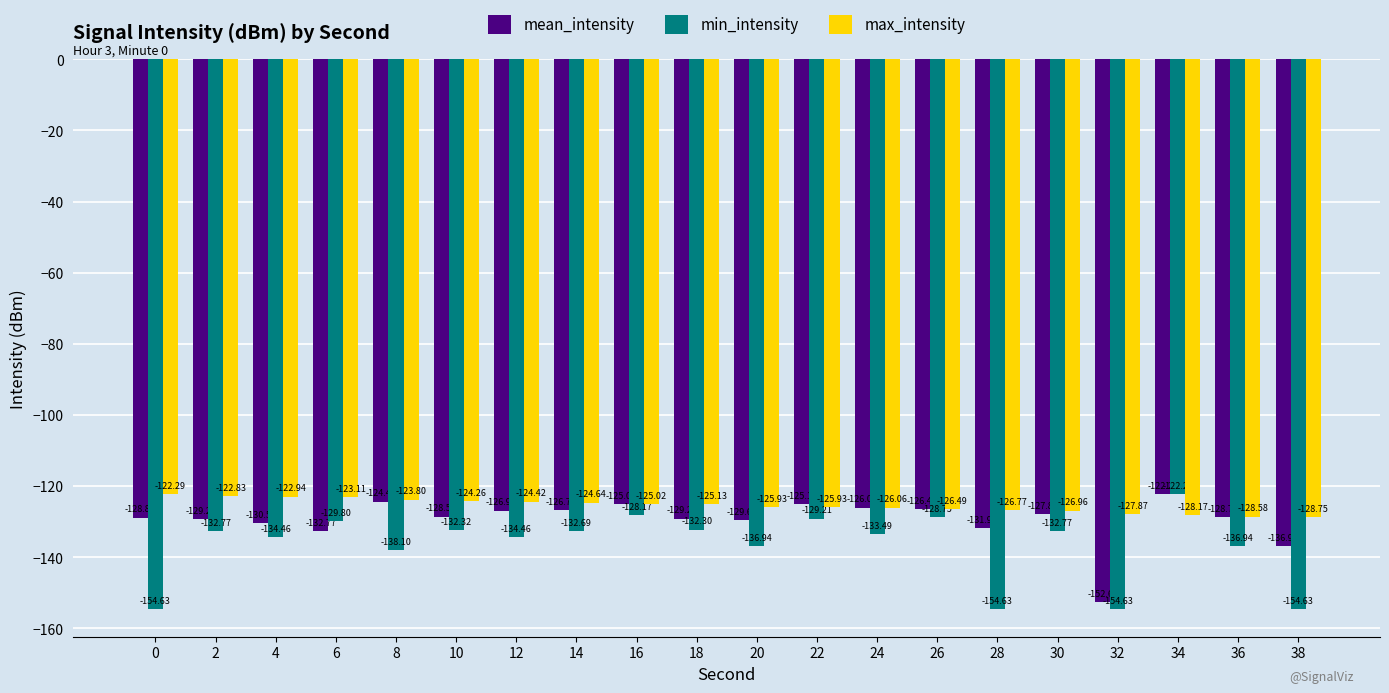

How many groups of bars are there?

20